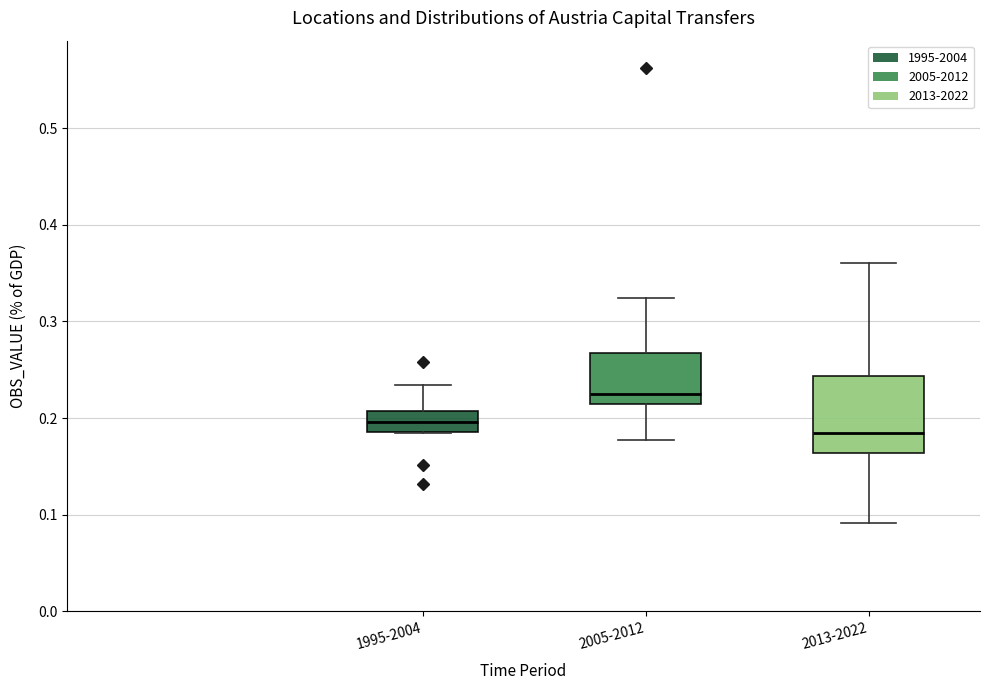

Reading left to right, transcribe this box plot: for each box, give where its median line is, the range the box spans, and where its two whiskers end, as read against the y-axis. The values are not printed on the chart, so give them approximately, as read against the axis.

1995-2004: median 0.20, box 0.19 to 0.21, whiskers 0.18 to 0.23
2005-2012: median 0.22, box 0.21 to 0.27, whiskers 0.18 to 0.32
2013-2022: median 0.19, box 0.16 to 0.24, whiskers 0.09 to 0.36